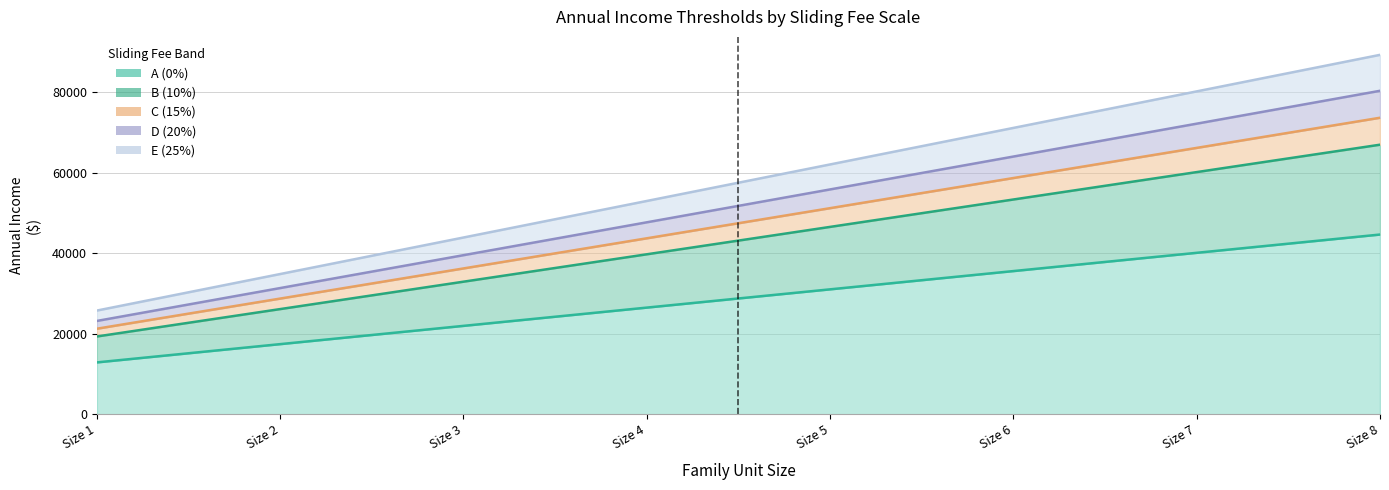

Does the chart display data point markers on the line(s)?

No